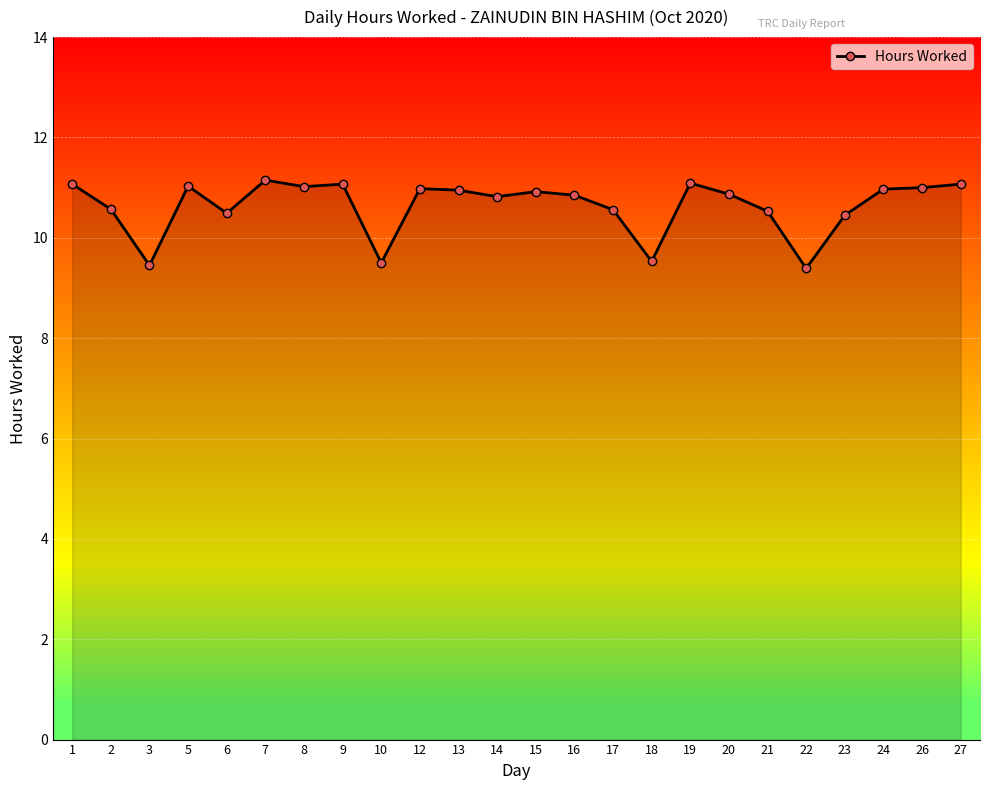

True or false: the data shows 10.5 at 21.

True